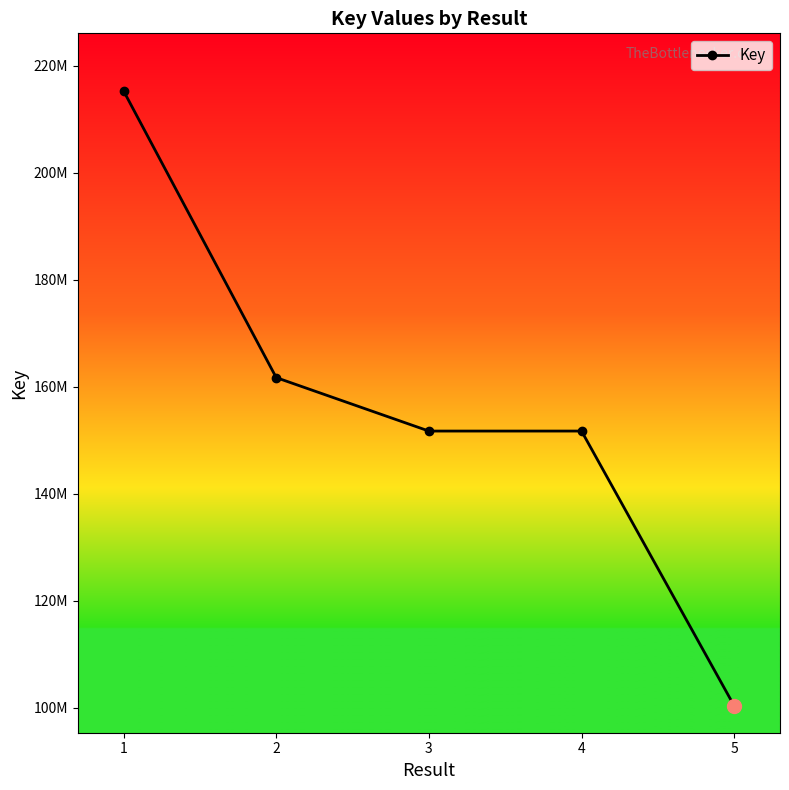

Is this an area chart (filled region under the line)?

No